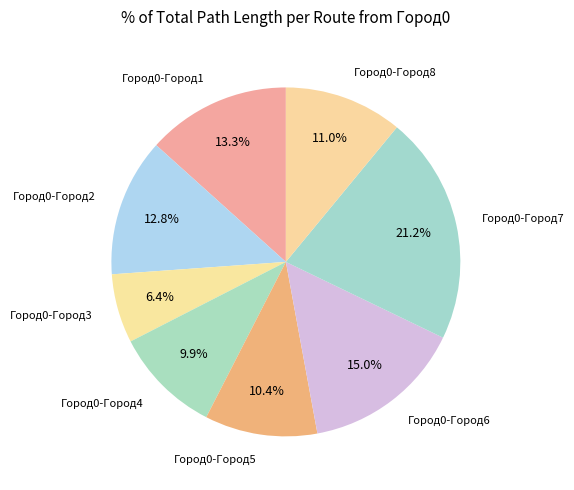

To the nearest percent, what portion does Город0-Город5 represent?

10%